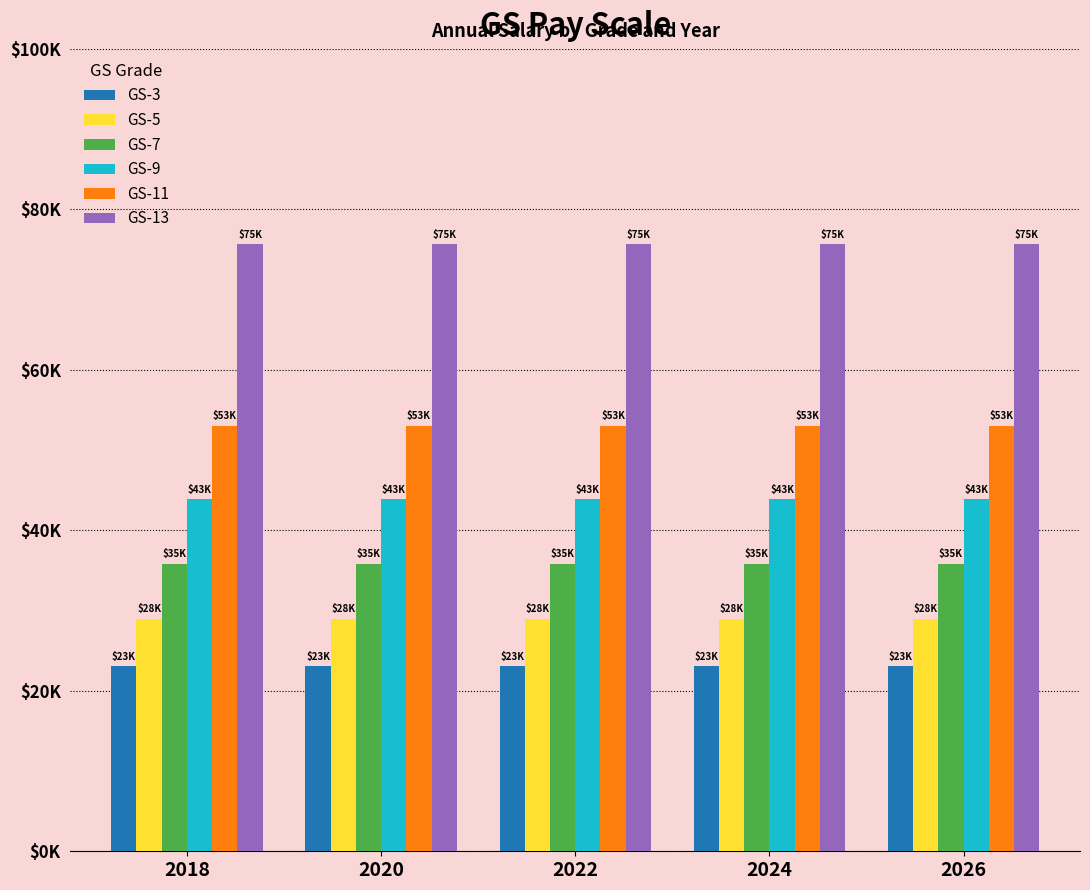

Are the bars grouped side by side (vs. stacked)?

Yes